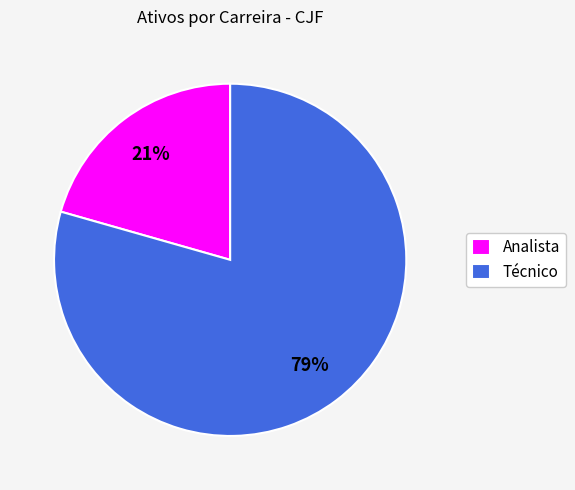

Which slice is the smallest?

Analista